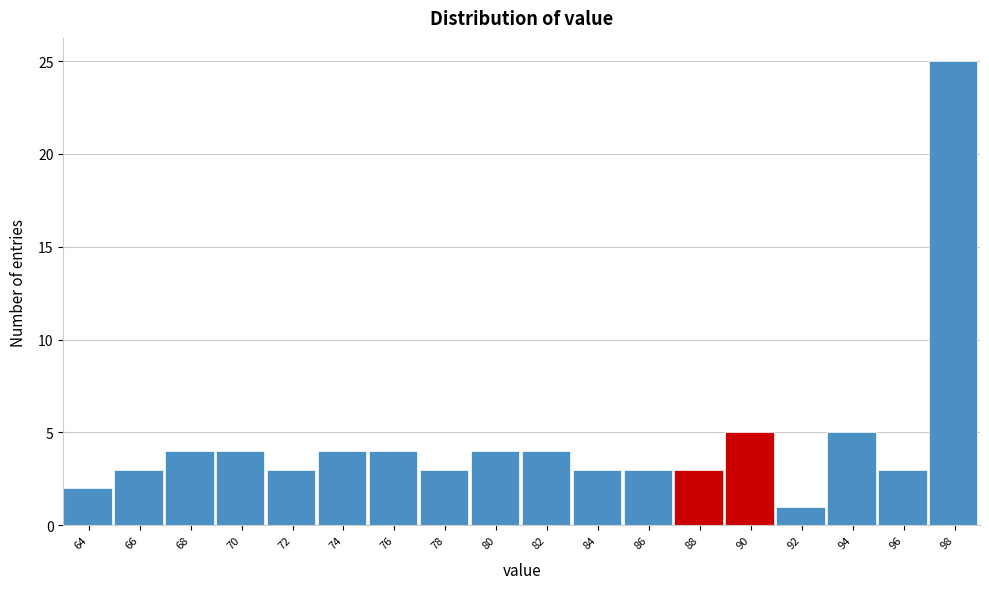

Reading left to right, transcribe all the data shown in this chart.

64=2	66=3	68=4	70=4	72=3	74=4	76=4	78=3	80=4	82=4	84=3	86=3	88=3	90=5	92=1	94=5	96=3	98=25